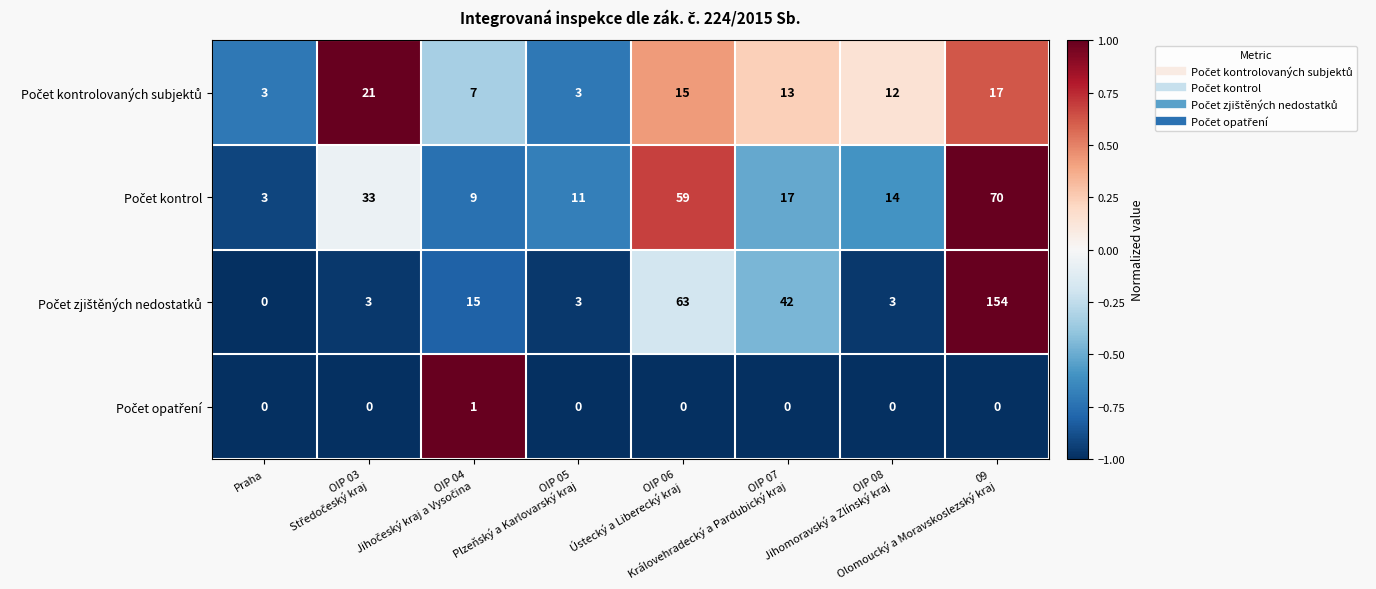

Count the number of categories in the chart.

8